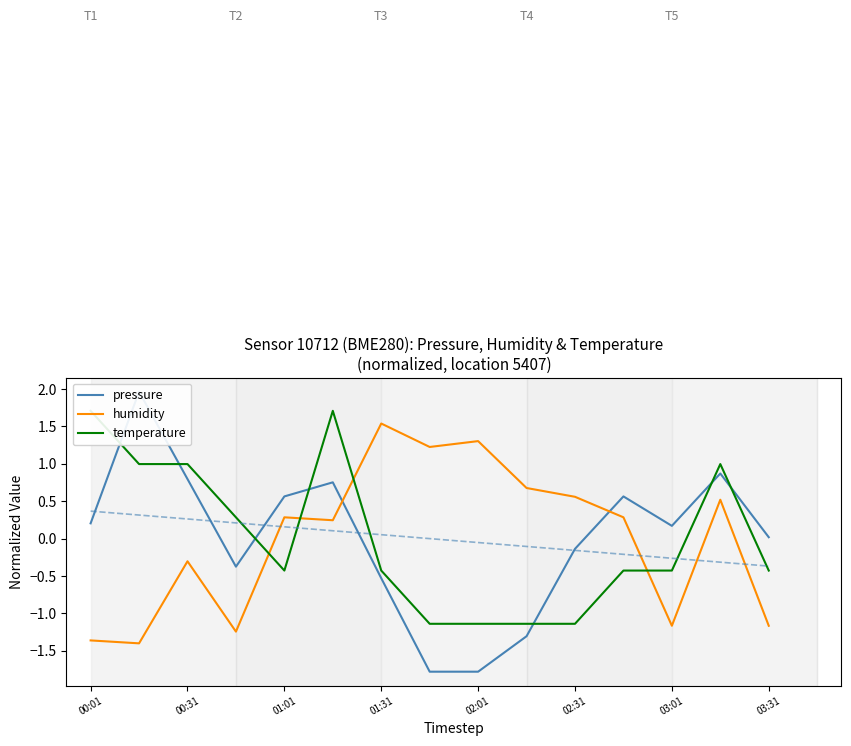

What is the maximum value for humidity?

1.5